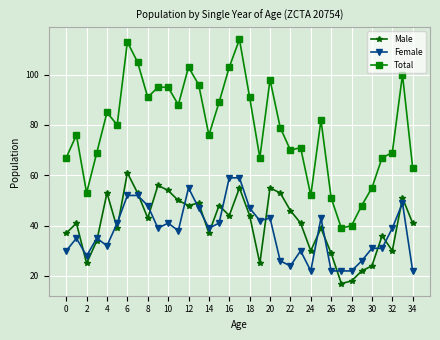

What is the value of the Total point at the 32nd from the left?

67